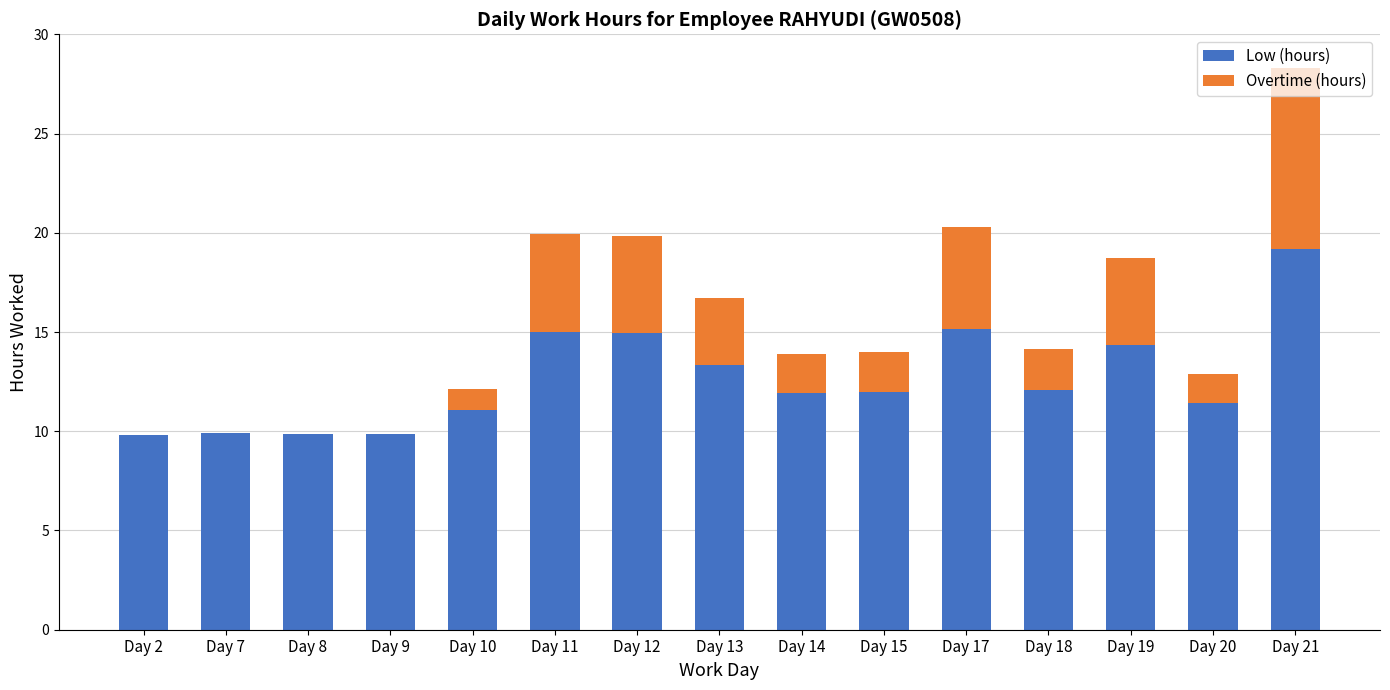

What are all the series names shown in the legend?

Low (hours), Overtime (hours)